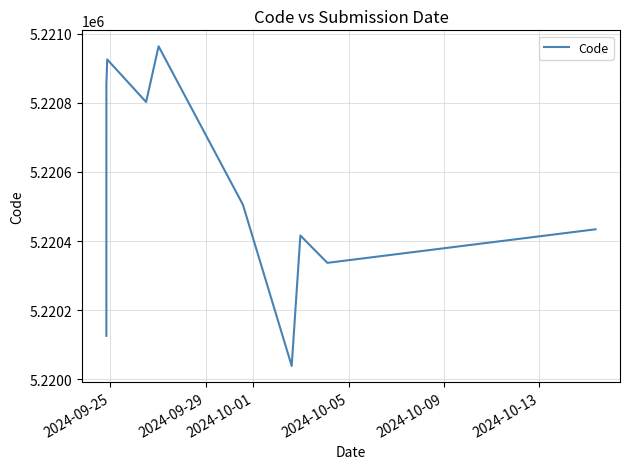

What is the greatest value displayed?

5220963